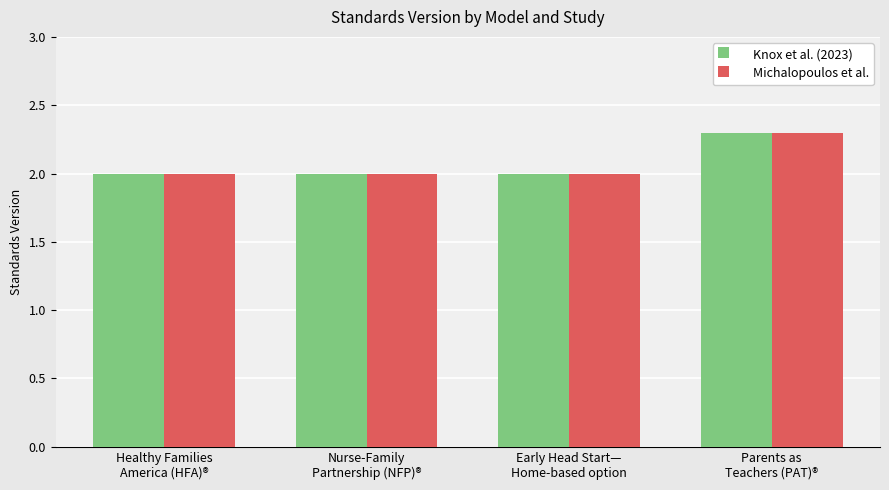

What is the minimum value shown in the chart?

2.0